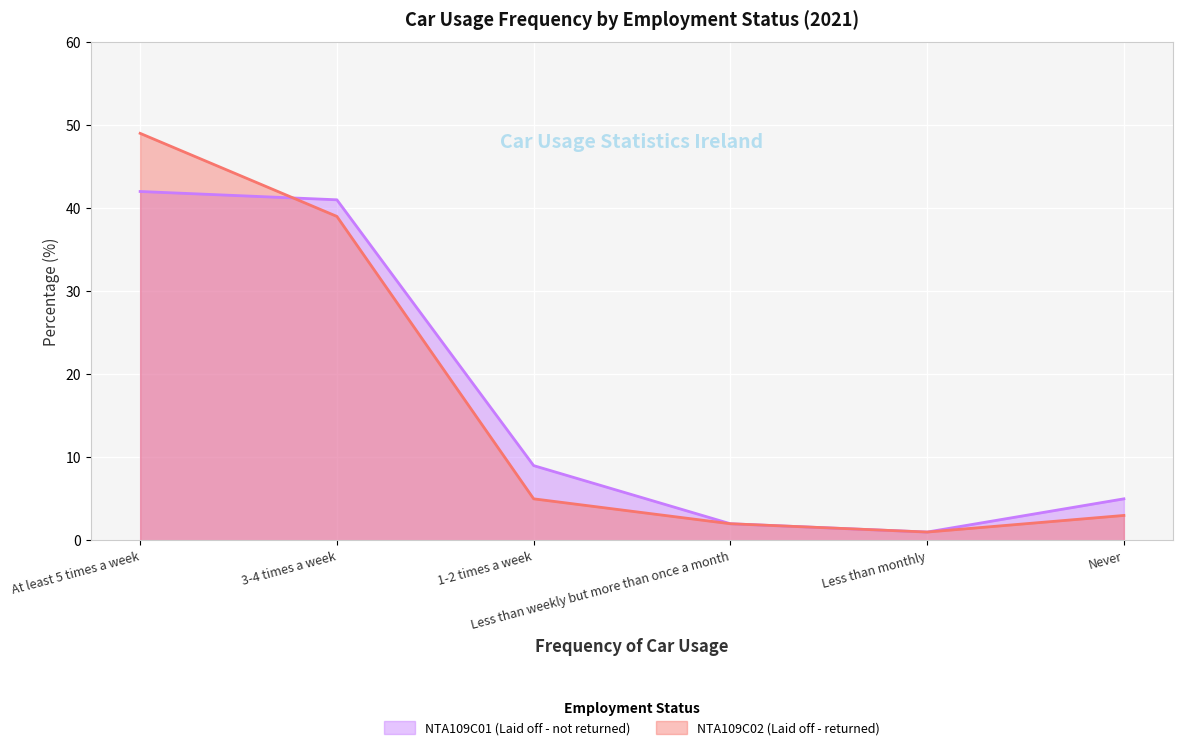

Rank the series by their average value, from highest to lowest.

NTA109C01 (Laid off - not returned), NTA109C02 (Laid off - returned)